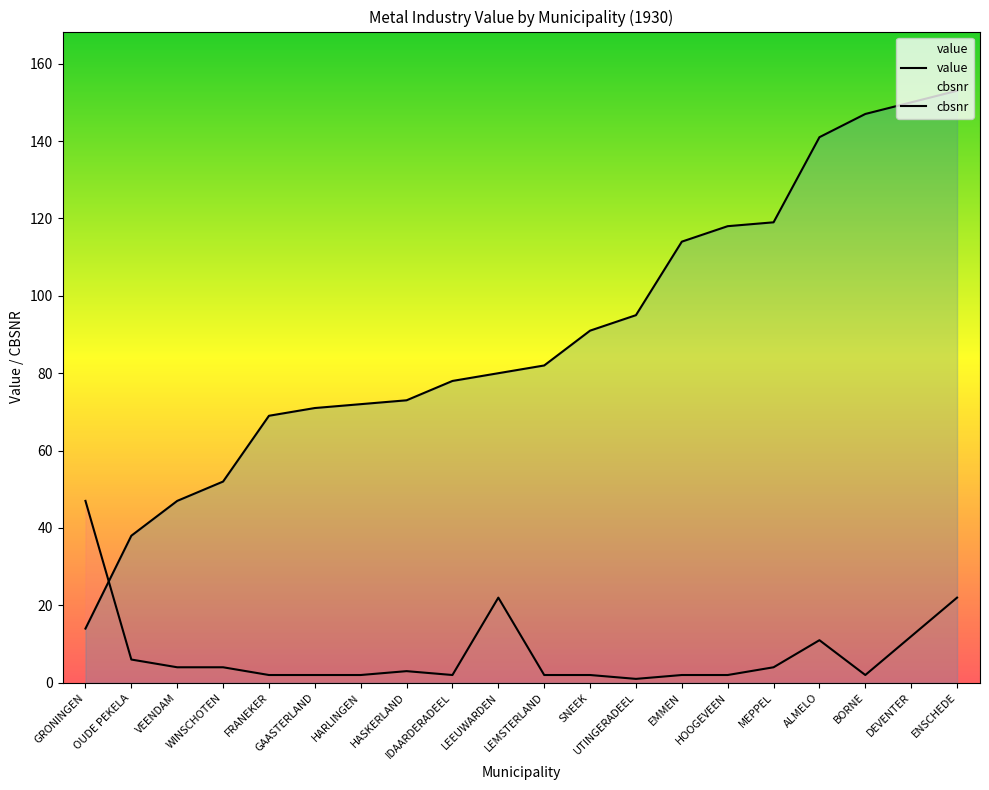

List the series in order of their peak value, highest first.

cbsnr, value